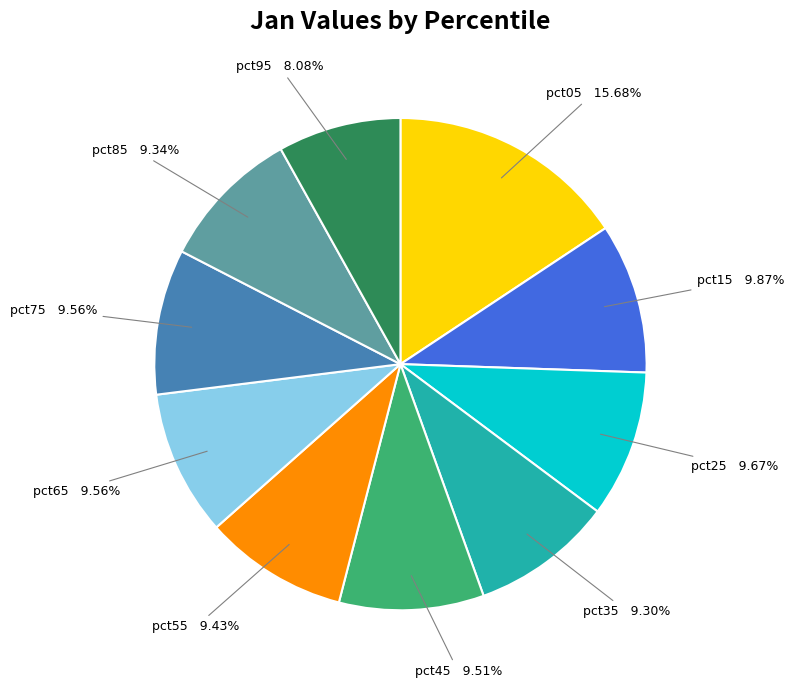

Does any single category account for the majority?

No